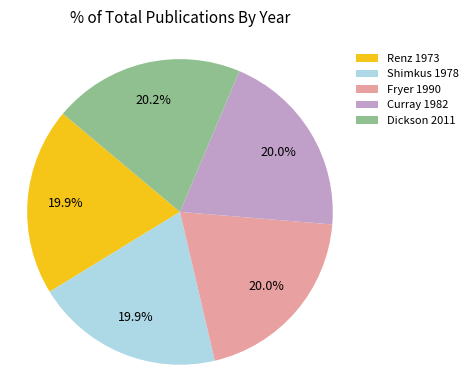

To the nearest percent, what is the average slice percentage?

20%